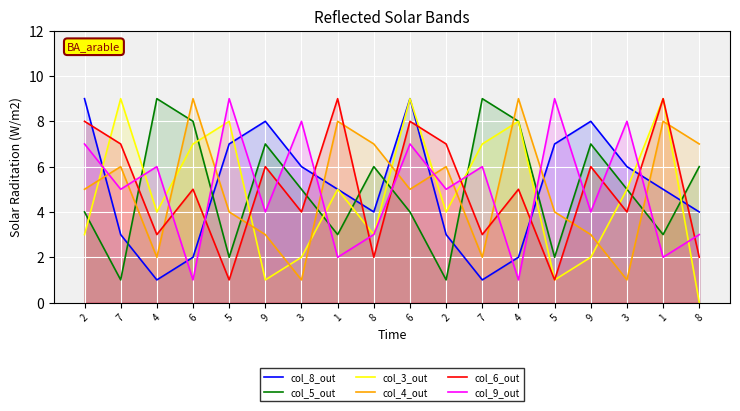

Count the col_8_out values in the range 3 to 7.

10